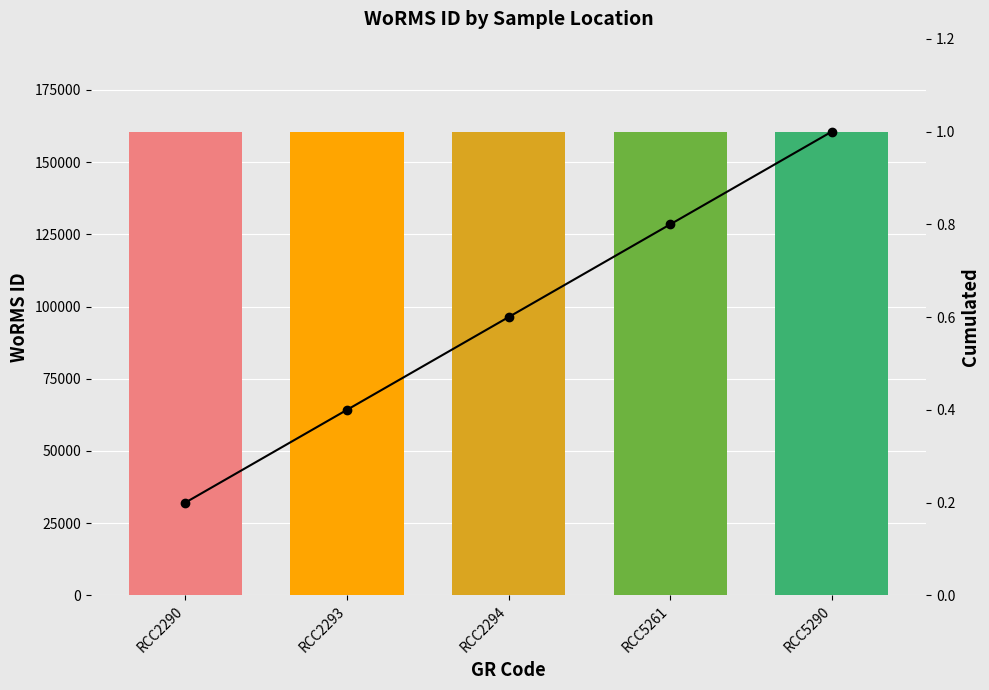

The value of Cumulated at RCC2293 is 0.4. True or false?

True